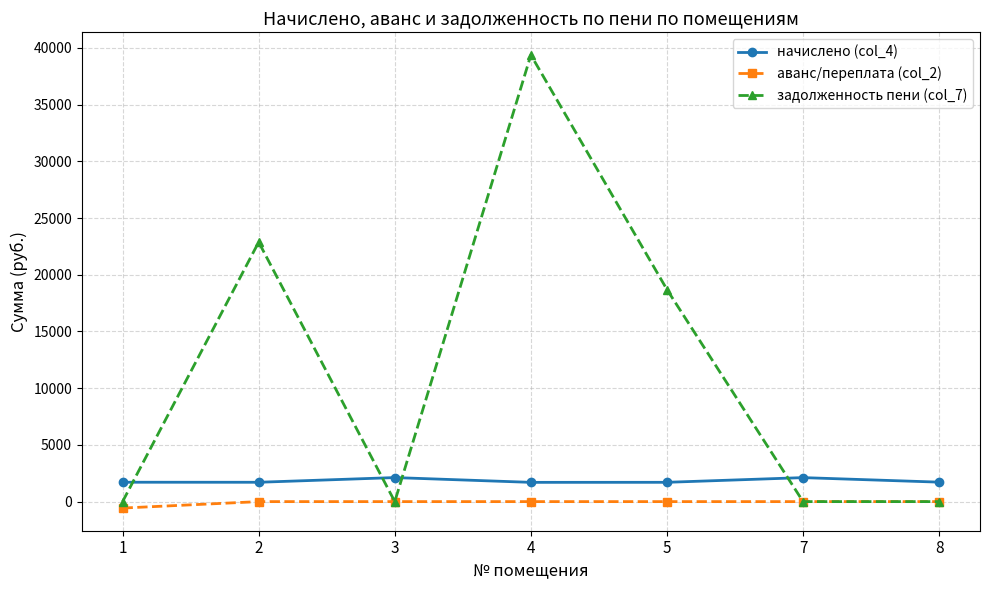

At how many categories does at least one series exceed 25902?

1